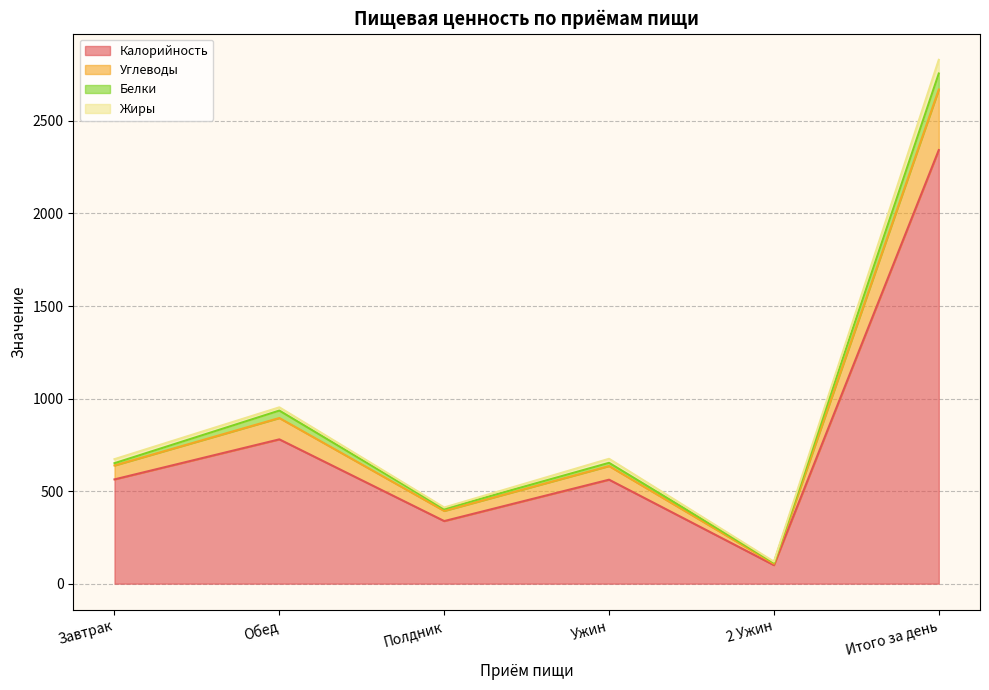

Which has a higher value, 2 Ужин or Завтрак?

Завтрак